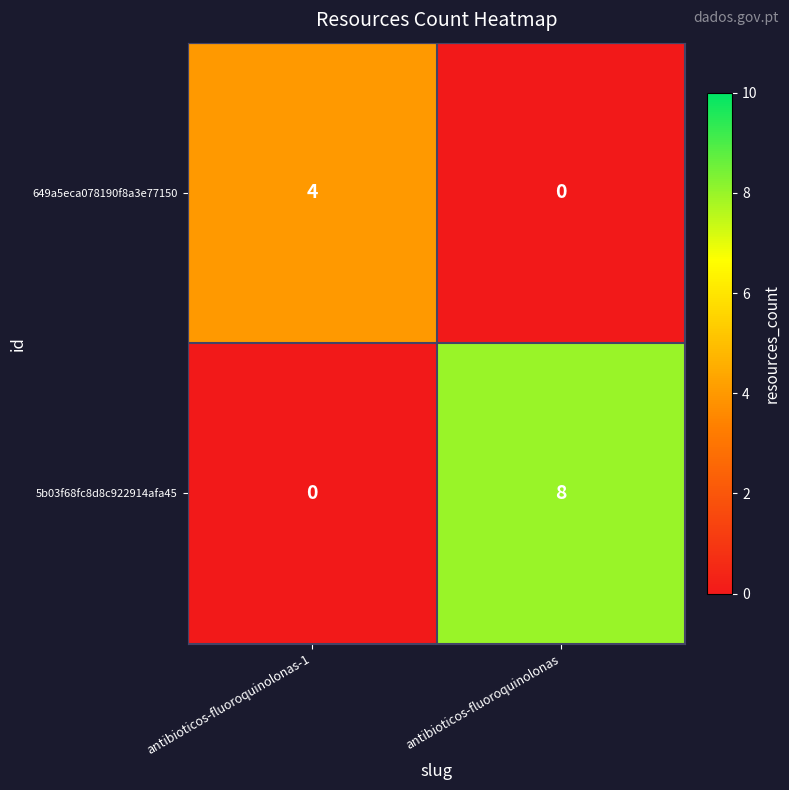

Is it true that 5b03f68fc8d8c922914afa45 equals 8 at antibioticos-fluoroquinolonas?

True